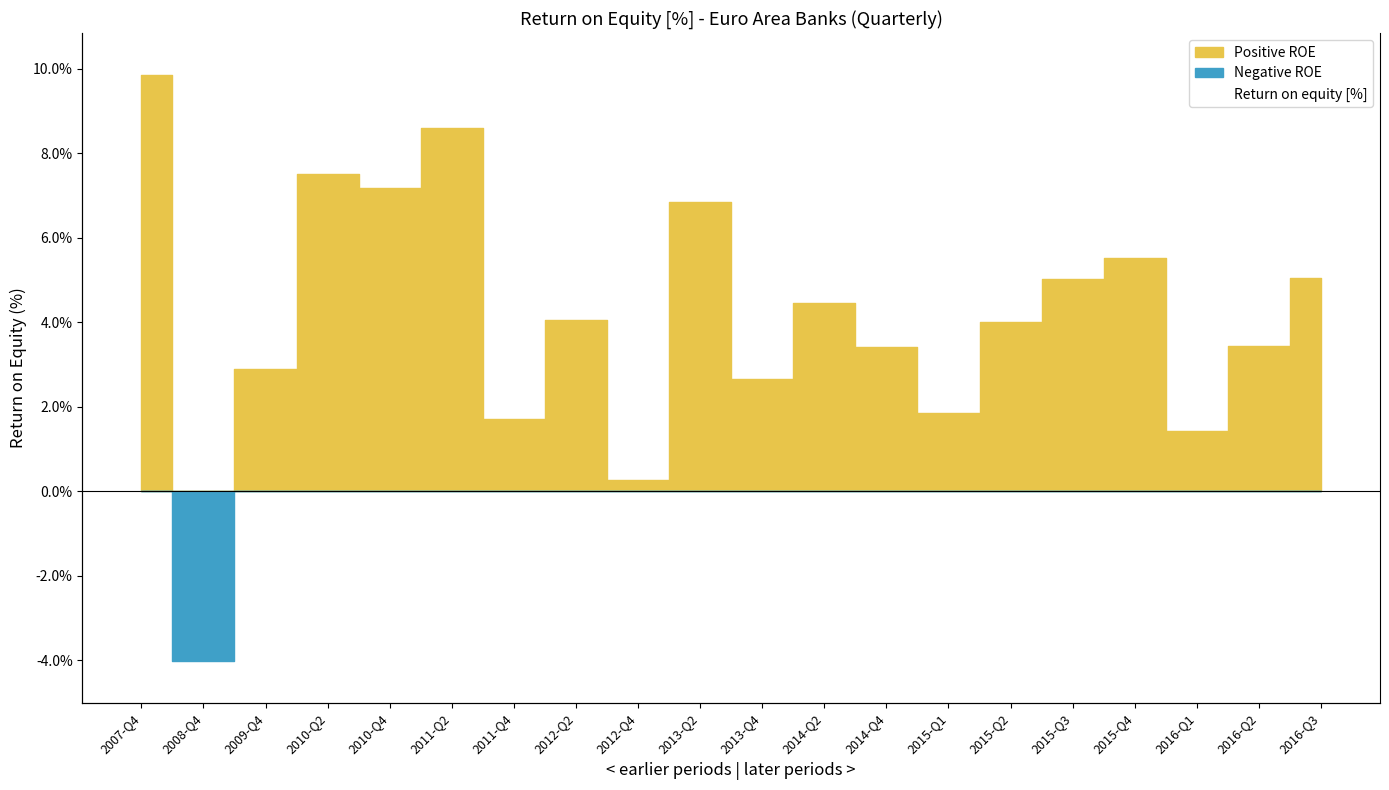

Is it true that Negative ROE equals -1.5 at 2015-Q4?

False